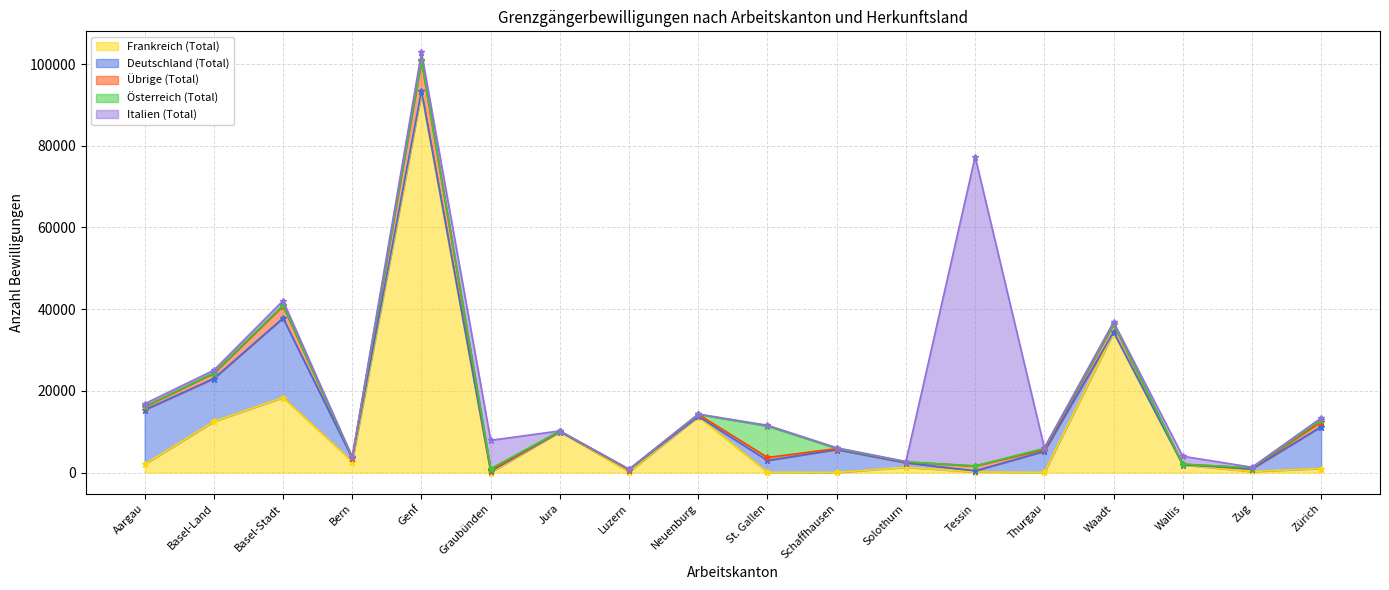

Reading left to right, list all the values displayed in this chart.

Frankreich (Total): Aargau=2036	Basel-Land=12511	Basel-Stadt=18377	Bern=2696	Genf=92785	Graubünden=22	Jura=9992	Luzern=159	Neuenburg=13725	St. Gallen=88	Schaffhausen=41	Solothurn=1296	Tessin=173	Thurgau=50	Waadt=34239	Wallis=1880	Zug=273	Zürich=991
Deutschland (Total): Aargau=13314	Basel-Land=10506	Basel-Stadt=19454	Bern=808	Genf=636	Graubünden=291	Jura=21	Luzern=510	Neuenburg=32	St. Gallen=2885	Schaffhausen=5599	Solothurn=1106	Tessin=262	Thurgau=5172	Waadt=161	Wallis=43	Zug=642	Zürich=10240
Übrige (Total): Aargau=745	Basel-Land=1321	Basel-Stadt=2990	Bern=162	Genf=7456	Graubünden=229	Jura=162	Luzern=65	Neuenburg=503	St. Gallen=735	Schaffhausen=243	Solothurn=205	Tessin=1178	Thurgau=441	Waadt=1963	Wallis=138	Zug=219	Zürich=1248
Österreich (Total): Aargau=101	Basel-Land=77	Basel-Stadt=155	Bern=51	Genf=59	Graubünden=427	Jura=1	Luzern=41	Neuenburg=2	St. Gallen=7677	Schaffhausen=33	Solothurn=22	Tessin=22	Thurgau=284	Waadt=15	Wallis=3	Zug=54	Zürich=407
Italien (Total): Aargau=651	Basel-Land=651	Basel-Stadt=1097	Bern=130	Genf=1937	Graubünden=6946	Jura=30	Luzern=90	Neuenburg=67	St. Gallen=205	Schaffhausen=171	Solothurn=90	Tessin=75705	Thurgau=144	Waadt=484	Wallis=1937	Zug=135	Zürich=494